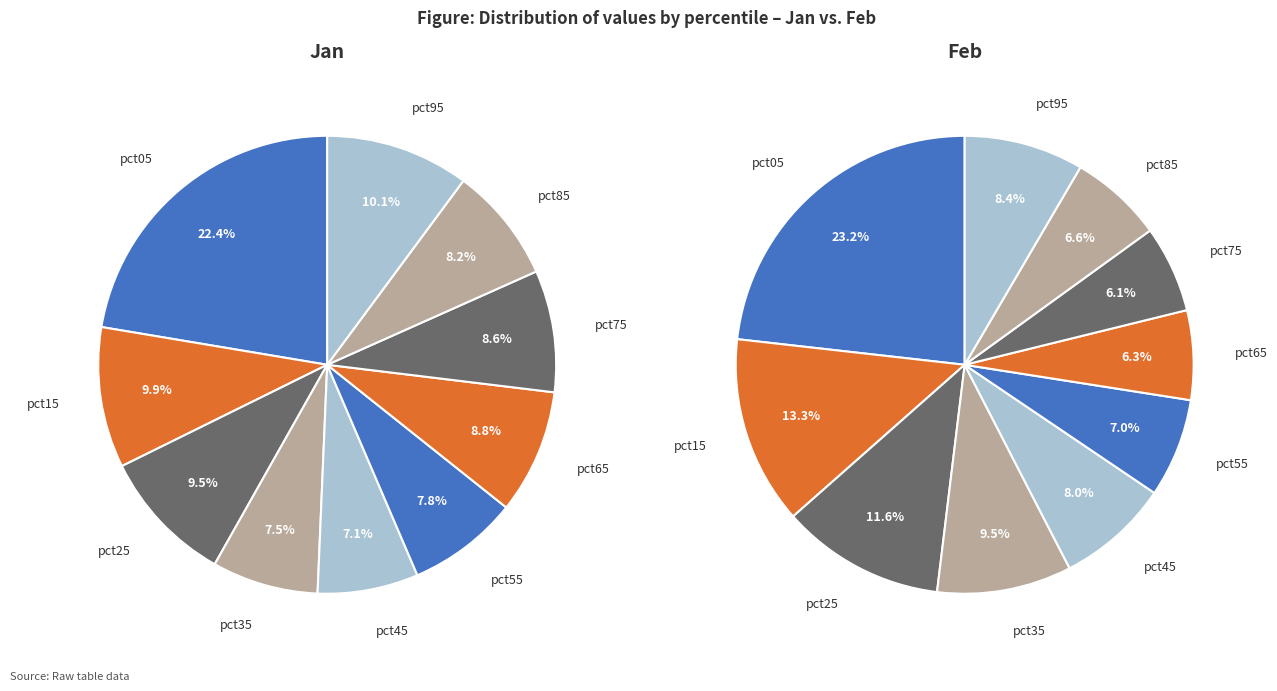

Which slice is the largest?

pct05